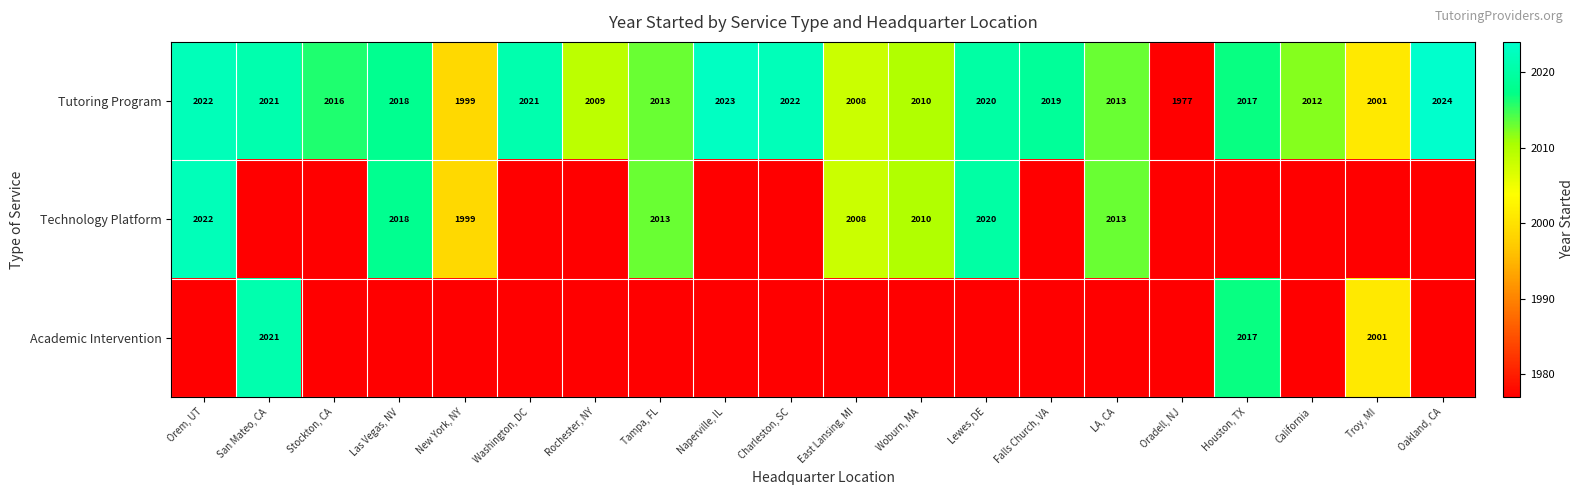

At which label is Tutoring Program closest to 2000?

New York, NY